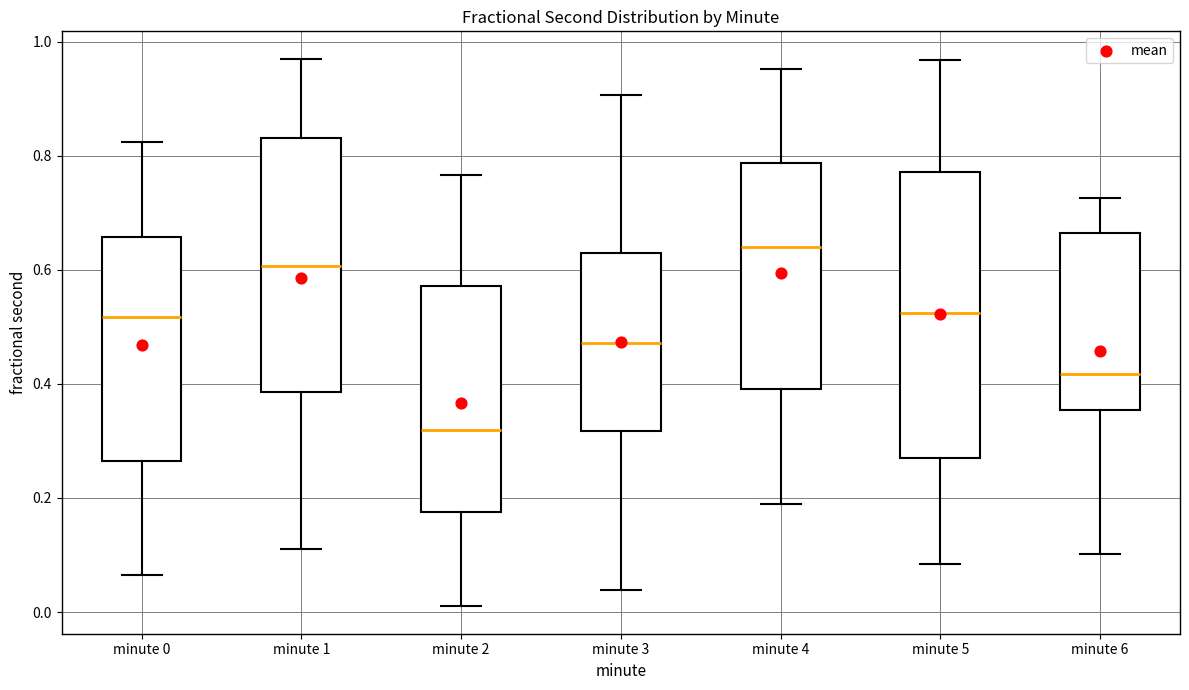

Reading left to right, read every box against the y-axis: the position of its median line, the range the box covers, and the ends of its whiskers. The values are not printed on the chart, so give them approximately, as read against the axis.

minute 0: median 0.52, box 0.26 to 0.66, whiskers 0.06 to 0.82
minute 1: median 0.60, box 0.38 to 0.84, whiskers 0.10 to 0.98
minute 2: median 0.32, box 0.18 to 0.58, whiskers 0.00 to 0.76
minute 3: median 0.48, box 0.32 to 0.62, whiskers 0.04 to 0.90
minute 4: median 0.64, box 0.40 to 0.78, whiskers 0.18 to 0.96
minute 5: median 0.52, box 0.26 to 0.78, whiskers 0.08 to 0.96
minute 6: median 0.42, box 0.36 to 0.66, whiskers 0.10 to 0.72